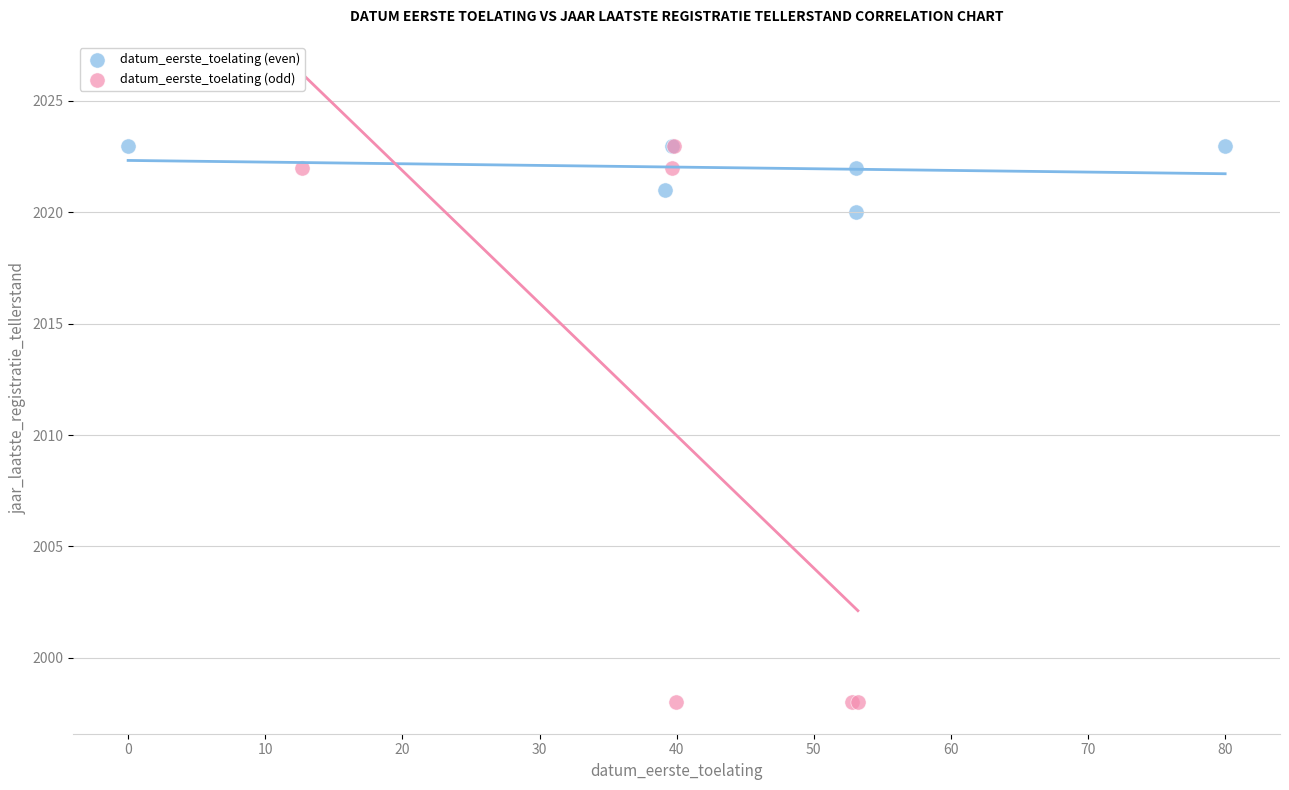

Which series has the largest Y range (max minus min)?

datum_eerste_toelating (odd)